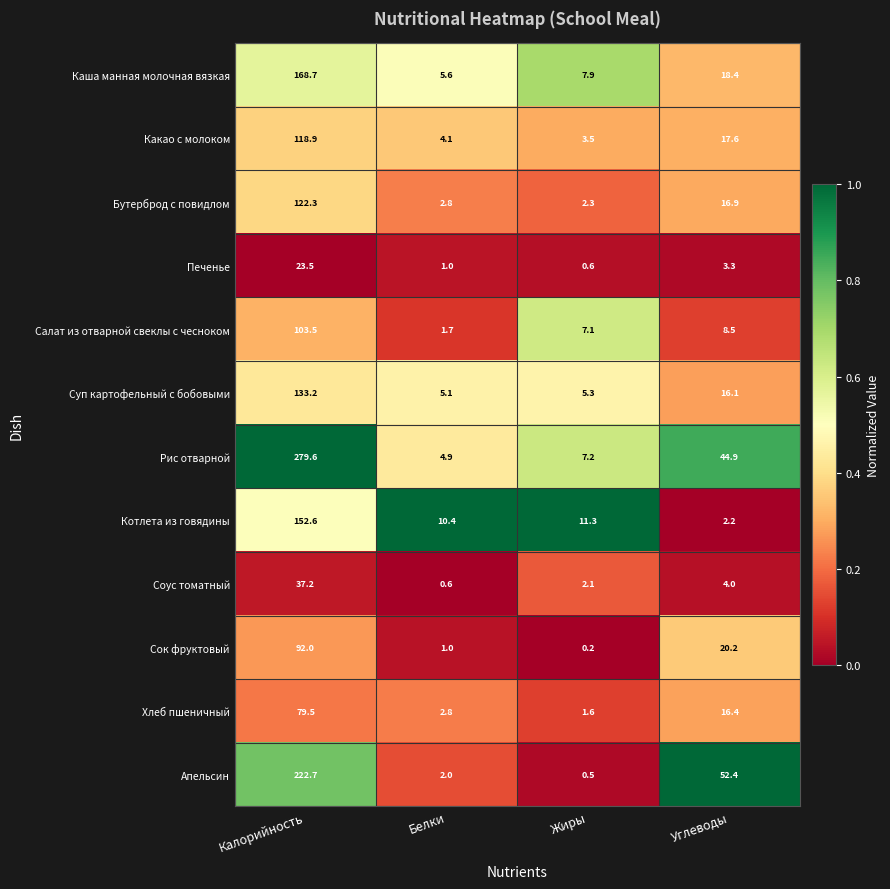

At which label is Котлета из говядины closest to 77?

Жиры